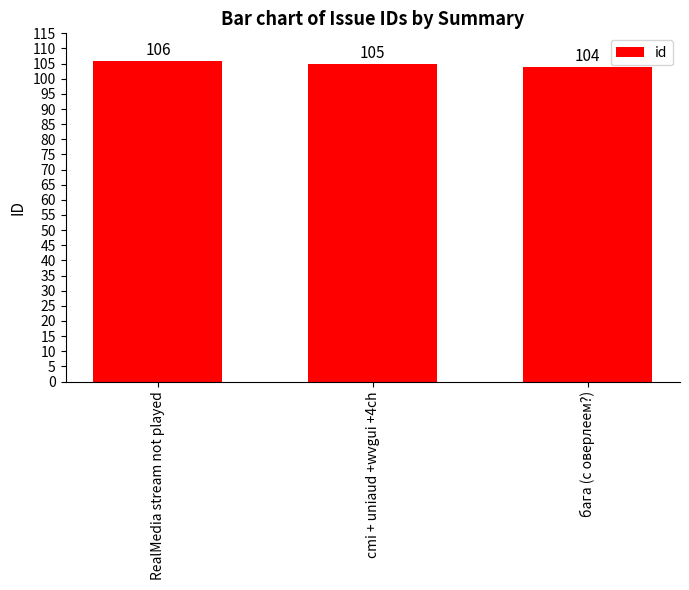

Reading left to right, extract all data points from this chart.

106	105	104